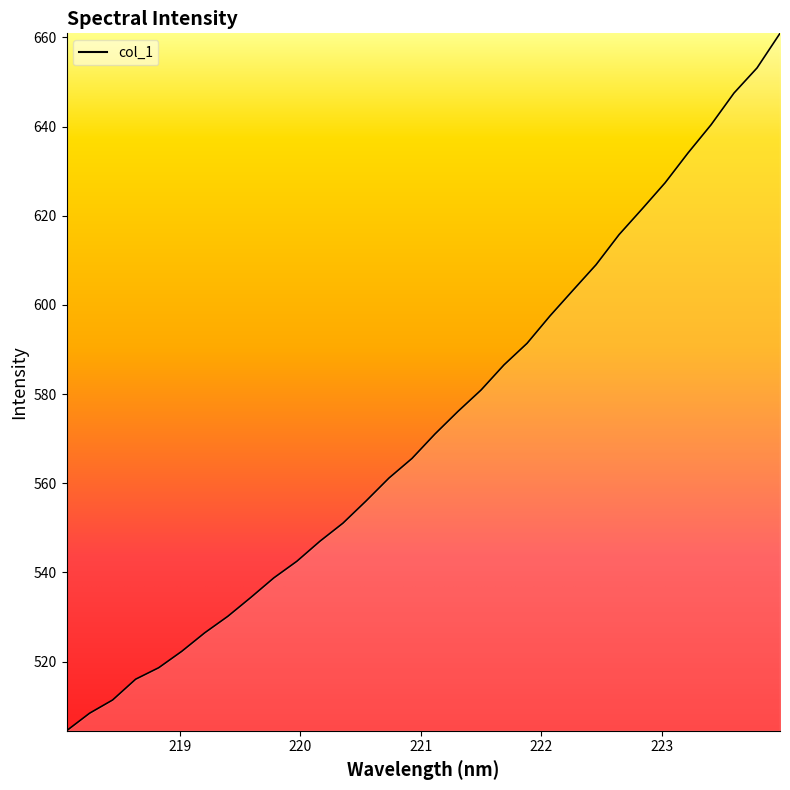

What is the maximum value shown in the chart?

660.9